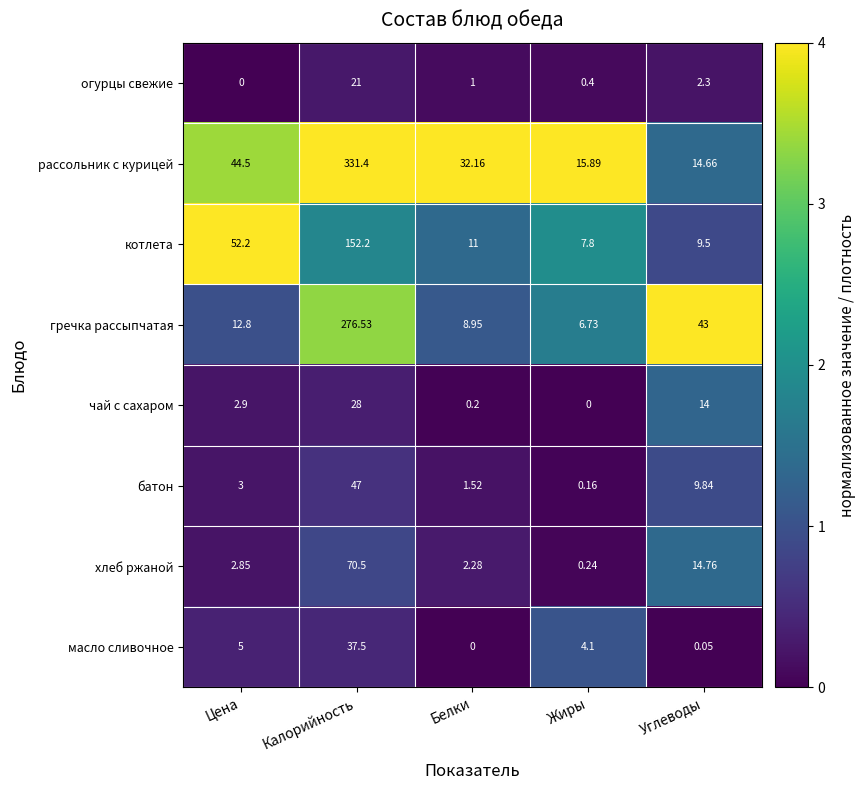

Between Калорийность and Белки, which series saw the biggest shift?

рассольник с курицей